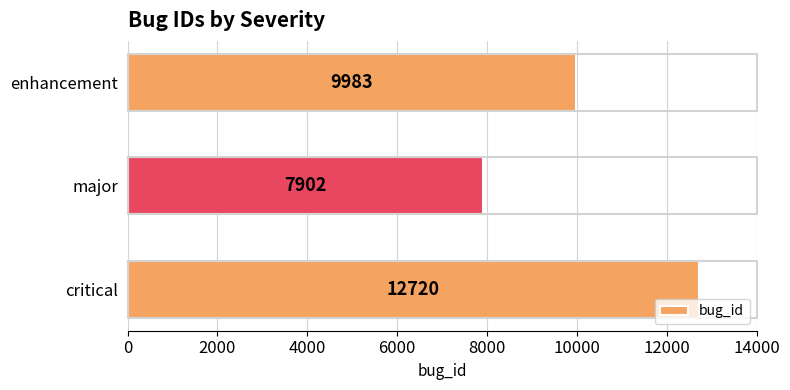

How many series are shown in this chart?

1